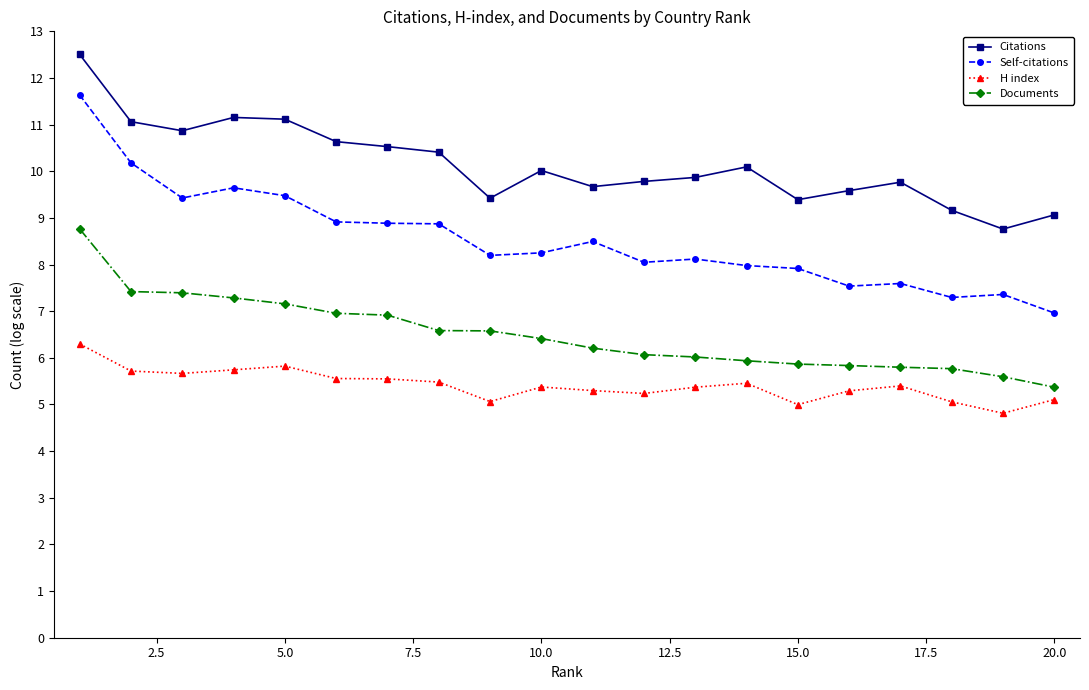

How many lines are shown in the chart?

4